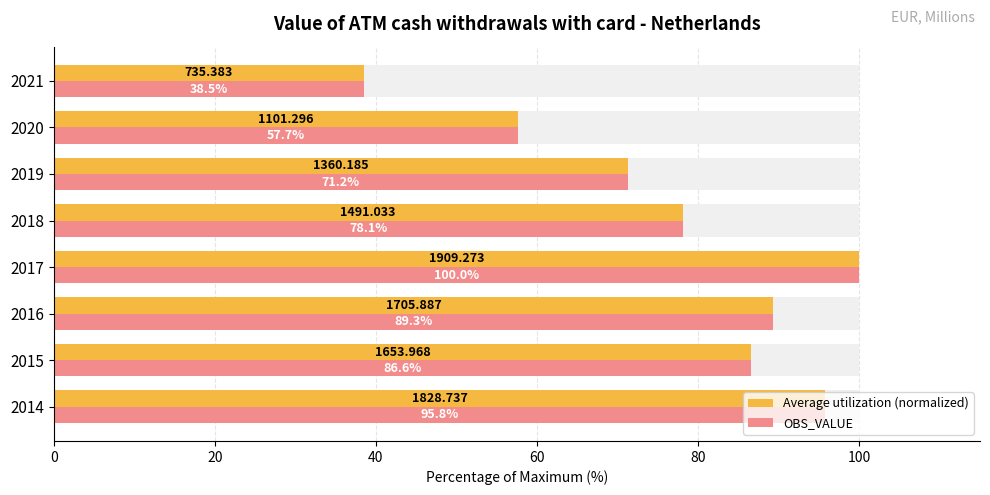

What position from the left is 0?

1